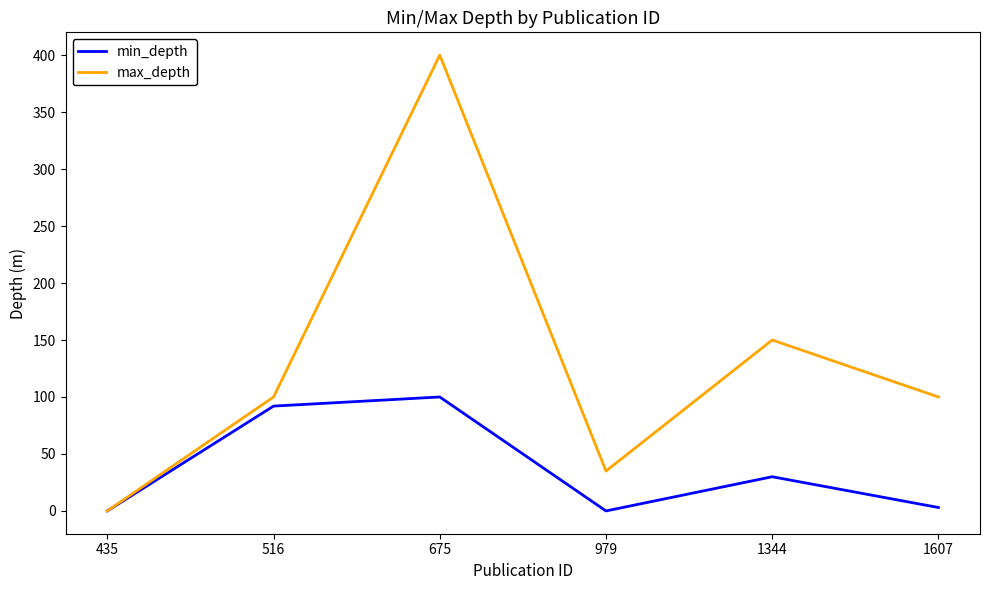

List the series in order of their overall mean, highest first.

max_depth, min_depth